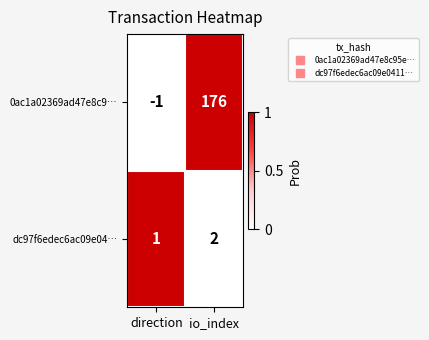

The value of dc97f6edec6ac09e04… at io_index is 2. True or false?

True